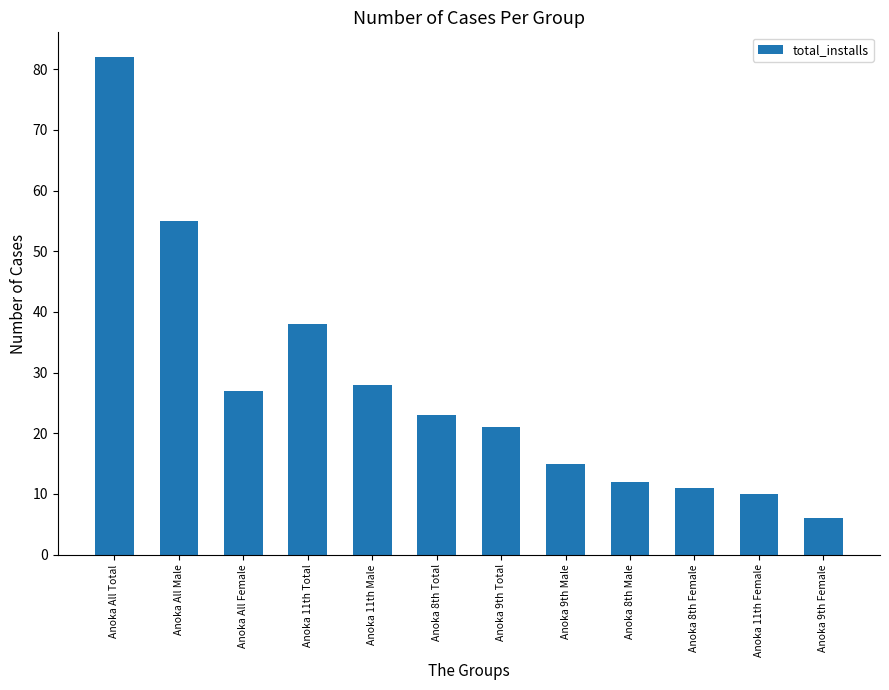

List the labels in order of value, smallest first.

Anoka 9th Female, Anoka 11th Female, Anoka 8th Female, Anoka 8th Male, Anoka 9th Male, Anoka 9th Total, Anoka 8th Total, Anoka All Female, Anoka 11th Male, Anoka 11th Total, Anoka All Male, Anoka All Total